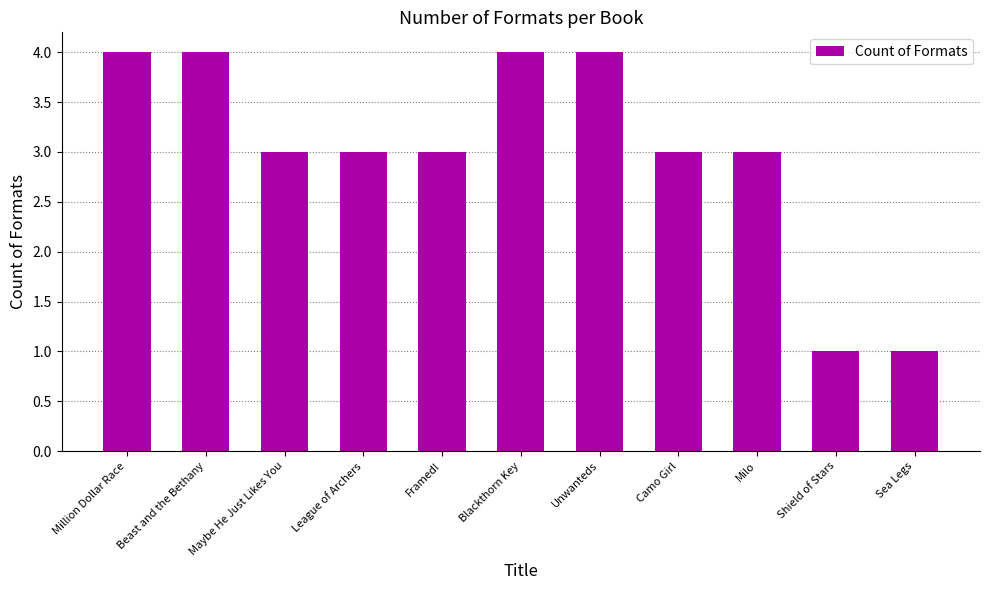

What position from the left is Blackthorn Key?

6